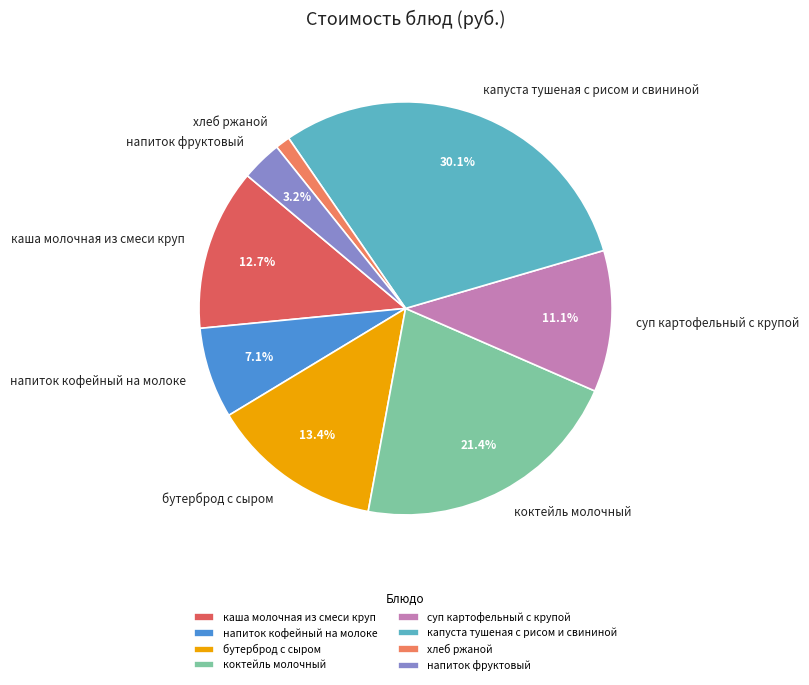

Is there any slice that represents more than half of the pie?

No